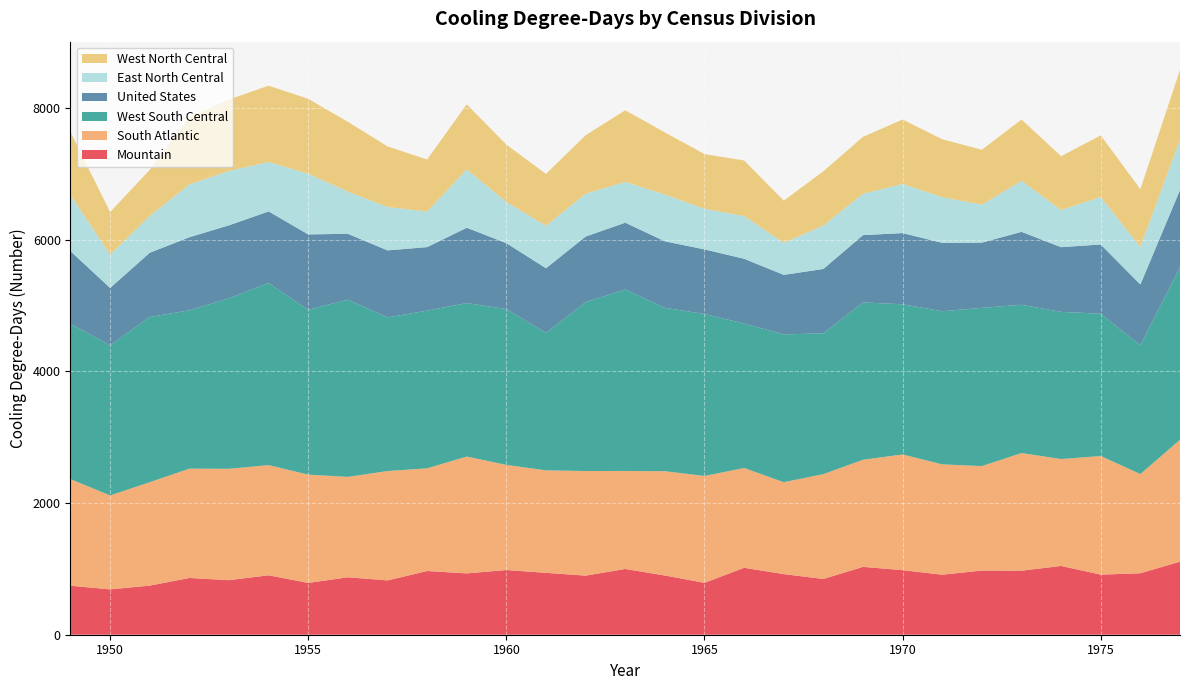

Reading left to right, list all the values displayed in this chart.

Mountain: 1949=745	1950=689	1951=746	1952=862	1953=829	1954=903	1955=787	1956=873	1957=825	1958=968	1959=932	1960=983	1961=940	1962=898	1963=999	1964=900	1965=788	1966=1017	1967=921	1968=847	1969=1031	1970=981	1971=912	1972=975	1973=973	1974=1045	1975=913	1976=934	1977=1110
South Atlantic: 1949=1619	1950=1427	1951=1571	1952=1661	1953=1692	1954=1674	1955=1645	1956=1525	1957=1662	1958=1560	1959=1775	1960=1597	1961=1557	1962=1589	1963=1489	1964=1584	1965=1624	1966=1516	1967=1396	1968=1593	1969=1627	1970=1758	1971=1676	1972=1587	1973=1787	1974=1624	1975=1802	1976=1507	1977=1852
West South Central: 1949=2360	1950=2280	1951=2511	1952=2405	1953=2591	1954=2766	1955=2505	1956=2693	1957=2333	1958=2396	1959=2332	1960=2367	1961=2089	1962=2566	1963=2757	1964=2482	1965=2461	1966=2195	1967=2246	1968=2138	1969=2391	1970=2281	1971=2327	1972=2404	1973=2253	1974=2236	1975=2162	1976=1957	1977=2622
United States: 1949=1103	1950=873	1951=975	1952=1111	1953=1108	1954=1088	1955=1145	1956=1000	1957=1019	1958=965	1959=1144	1960=1002	1961=982	1962=996	1963=1015	1964=1011	1965=981	1966=984	1967=904	1968=979	1969=1022	1970=1082	1971=1038	1972=991	1973=1108	1974=983	1975=1052	1976=923	1977=1172
East North Central: 1949=855	1950=506	1951=560	1952=802	1953=826	1954=751	1955=921	1956=642	1957=659	1958=540	1959=886	1960=626	1961=646	1962=651	1963=620	1964=711	1965=617	1966=648	1967=487	1968=660	1969=628	1970=746	1971=695	1972=577	1973=776	1974=564	1975=720	1976=570	1977=769
West North Central: 1949=956	1950=646	1951=700	1952=1023	1953=1085	1954=1159	1955=1139	1956=1059	1957=921	1958=790	1959=990	1960=870	1961=787	1962=888	1963=1088	1964=943	1965=831	1966=845	1967=640	1968=824	1969=865	1970=979	1971=879	1972=834	1973=930	1974=818	1975=937	1976=877	1977=1056